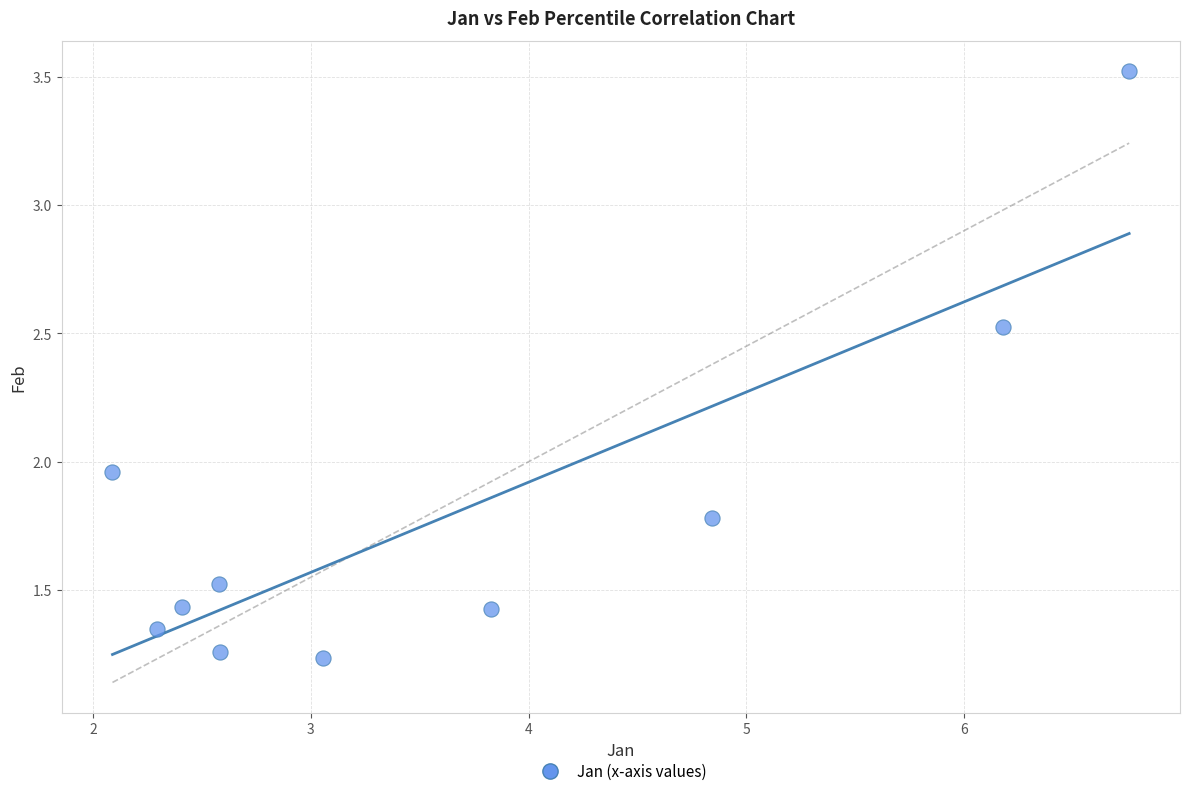

What is the range of Y values (max minus min)?

2.3